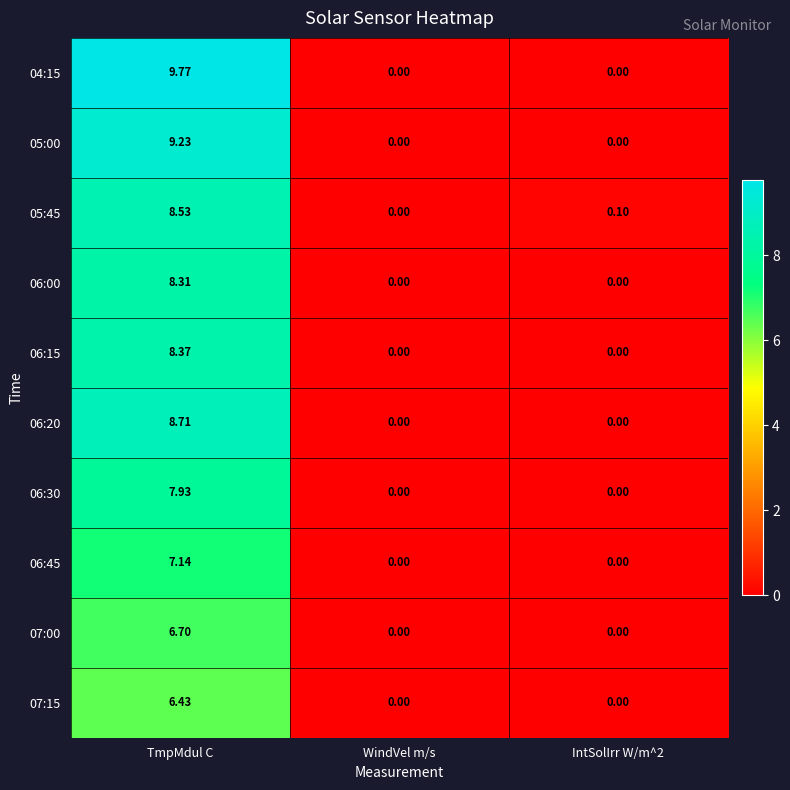

Is the value of 06:30 at TmpMdul C greater than the value of 07:15 at IntSolIrr W/m^2?

Yes